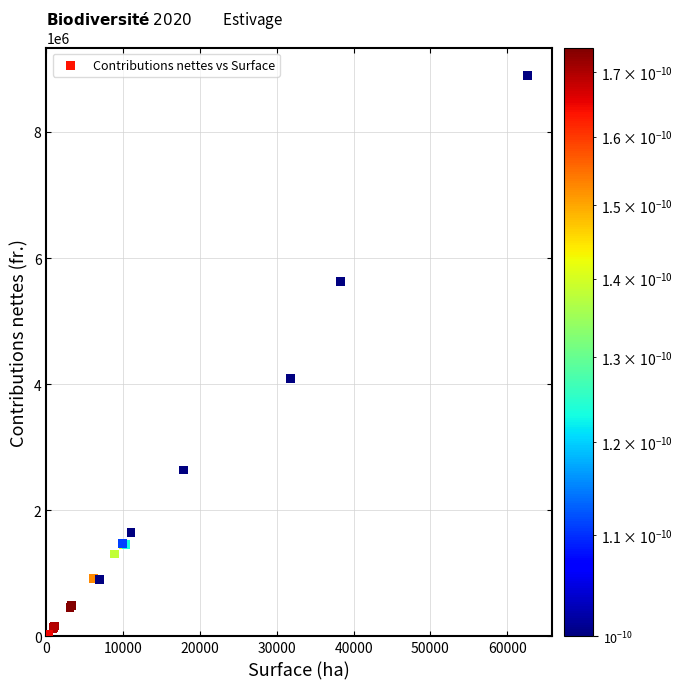

What Y value in the scatter plot is closest to 4447812?

4089713.6